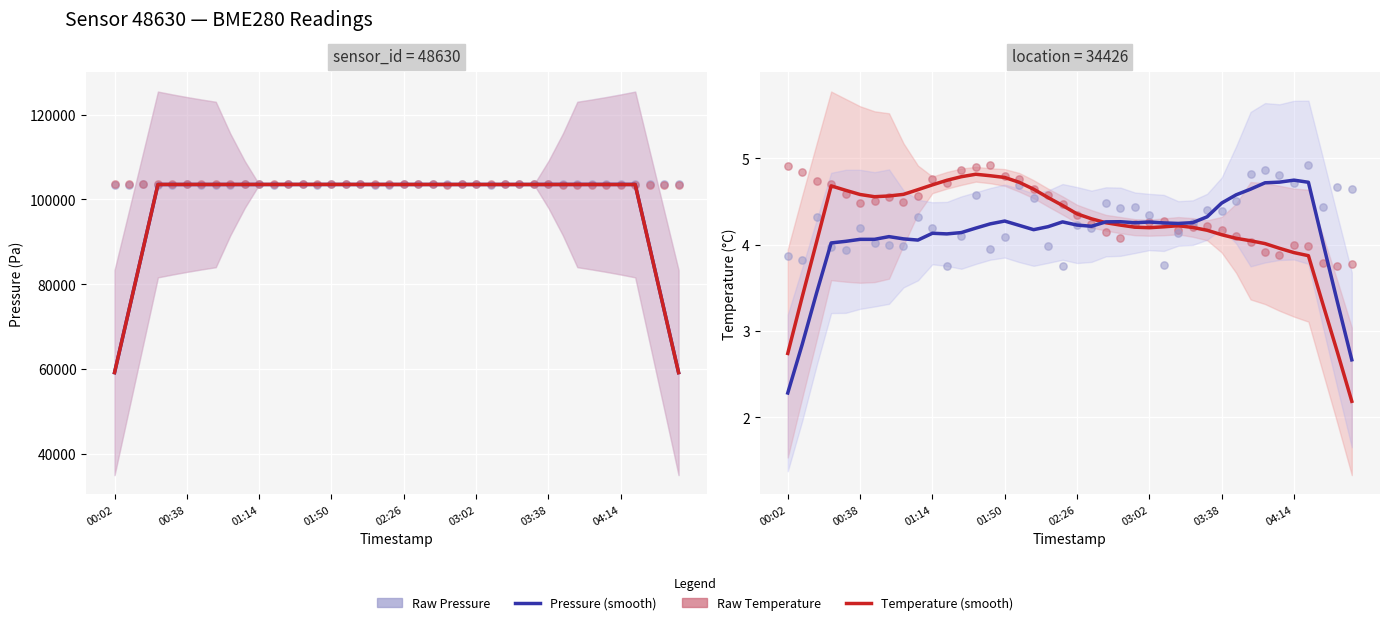

Which series contains the lowest Y value?

pressure